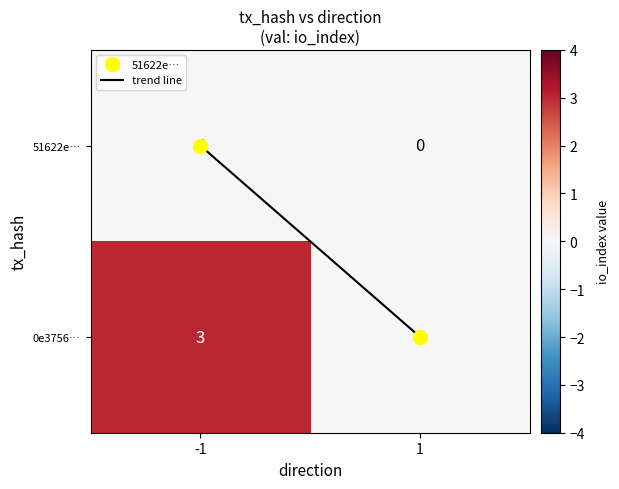

Which series has the largest total across all categories?

0e3756…